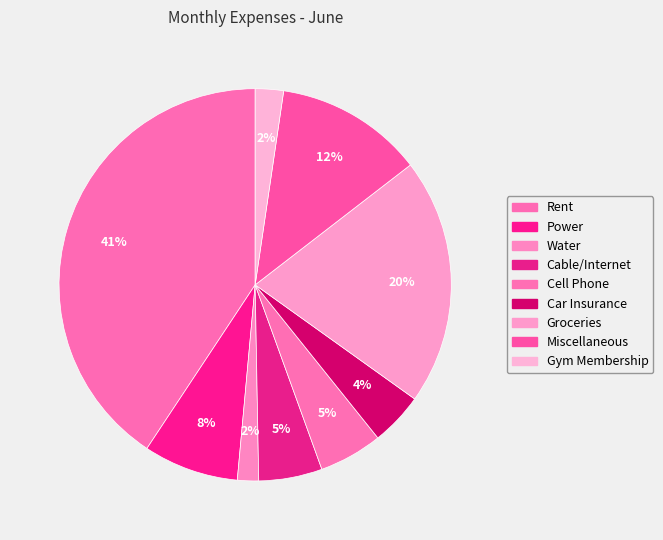

How many slices are in this pie chart?

9